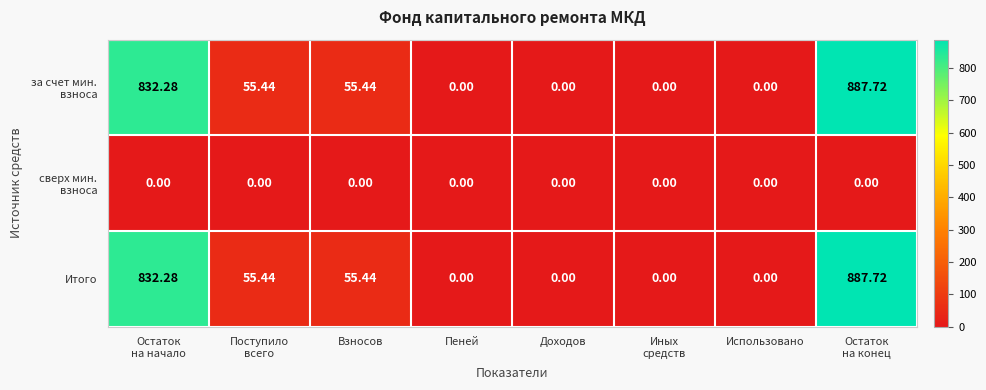

At which category is the sum across all series the highest?

Остаток
на конец